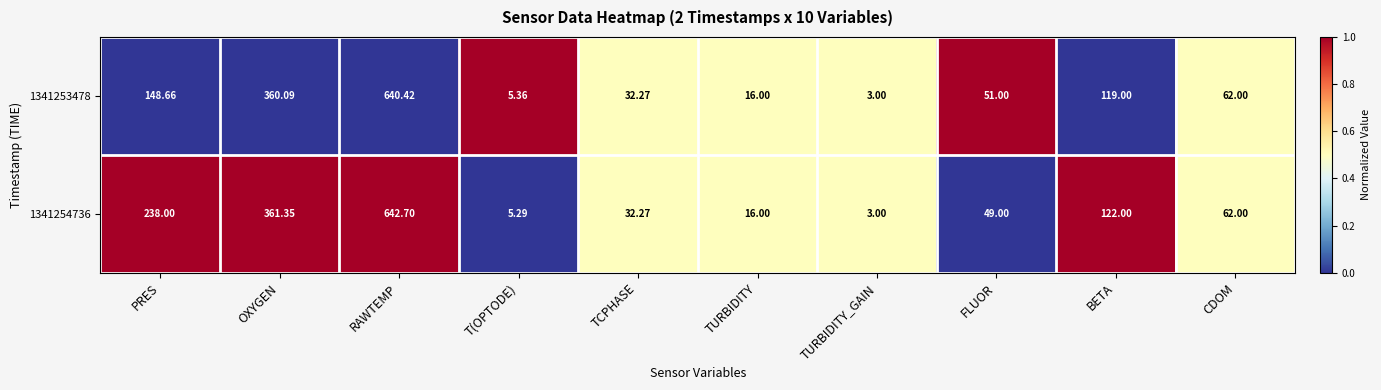

At which category is the sum across all series the highest?

RAWTEMP